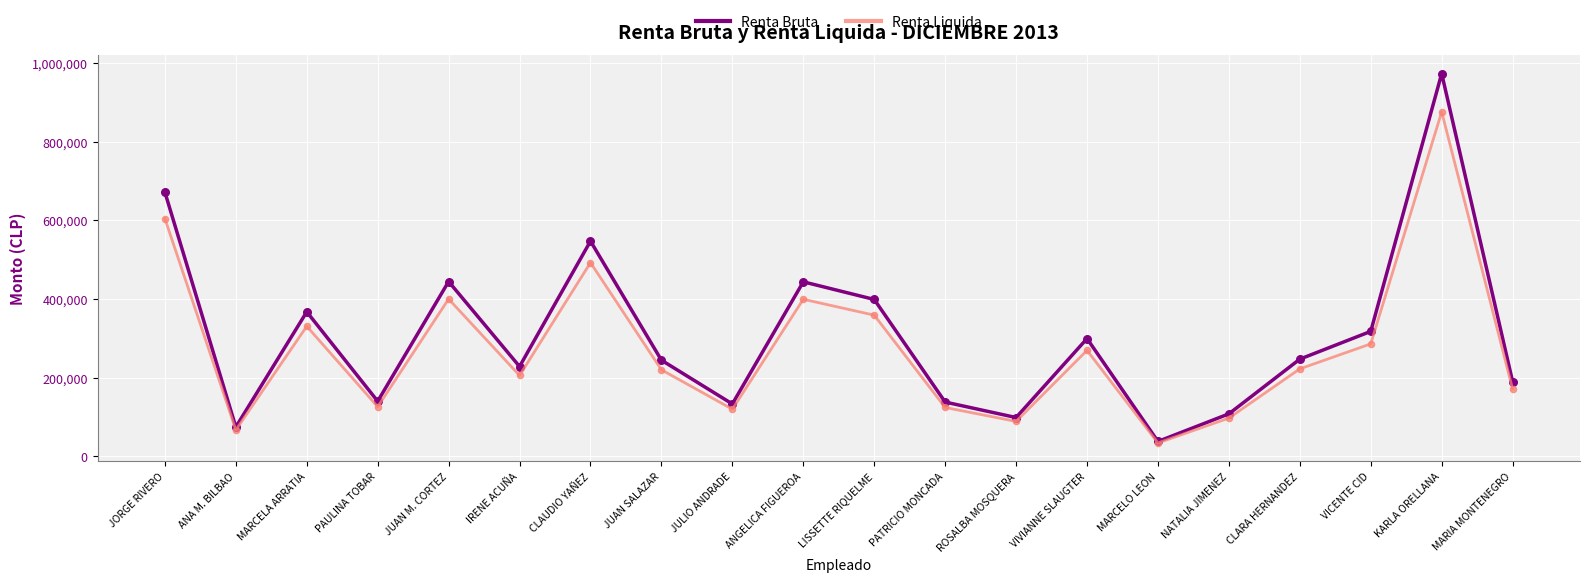

Which series has the largest total across all categories?

Renta Bruta